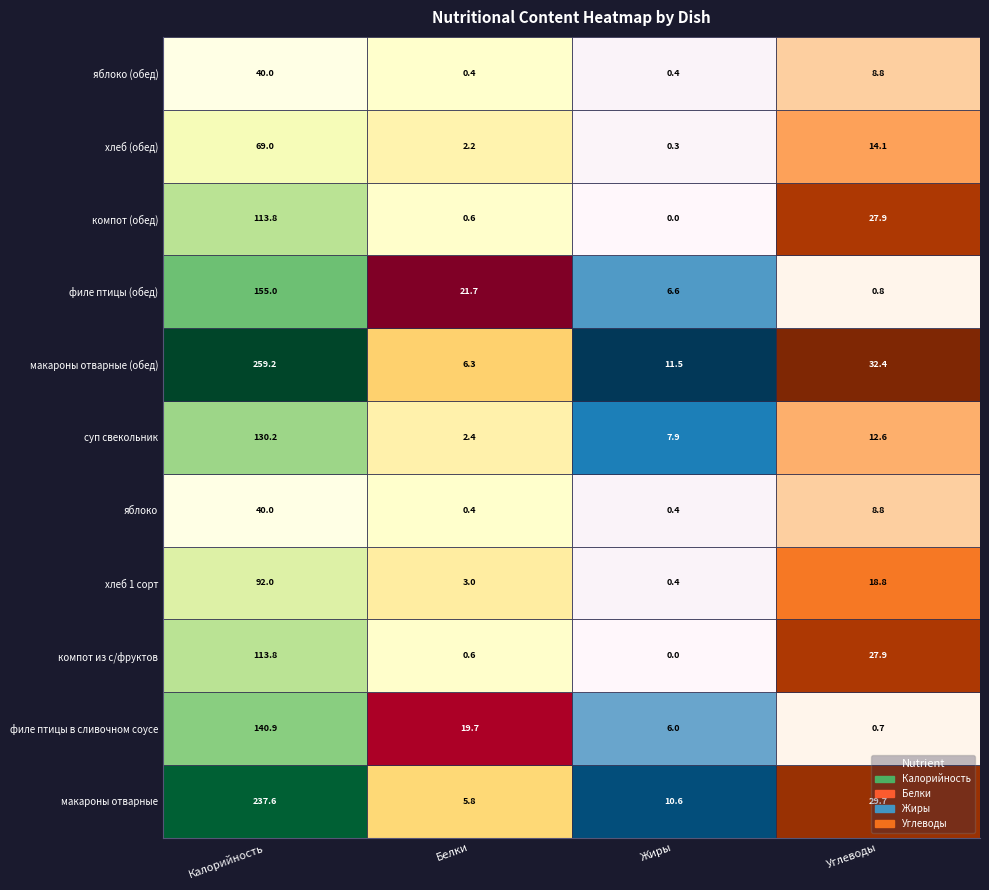

What is the sum of all яблоко (обед) values?

49.6